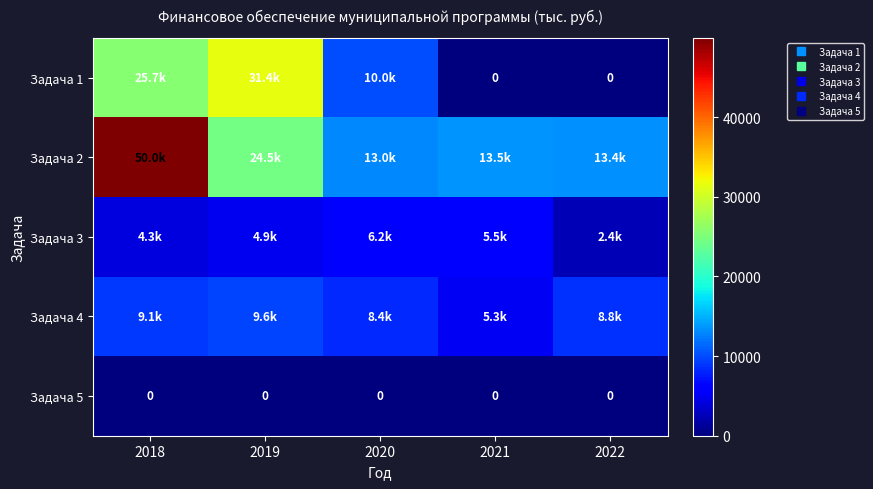

What is the spread (max minus min) of values at 2020?

13010.8